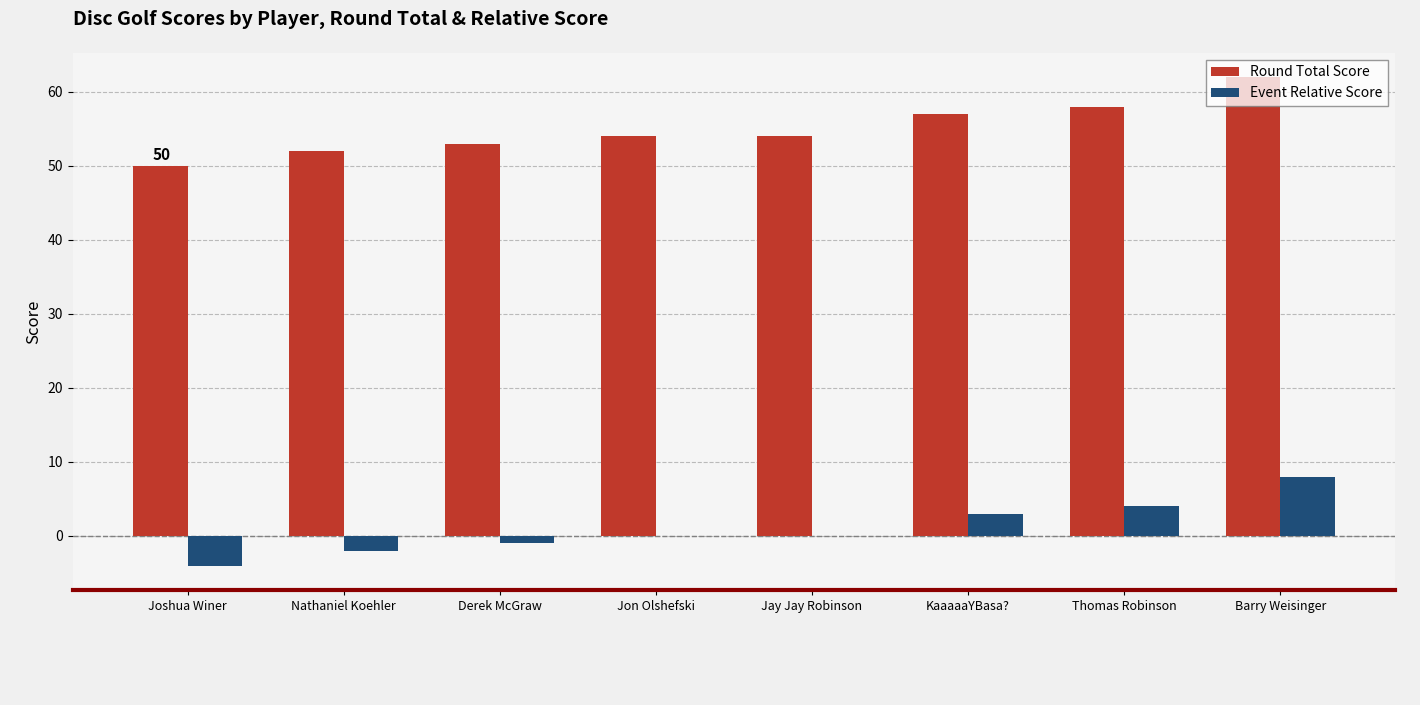

How many data points does each series have?

8